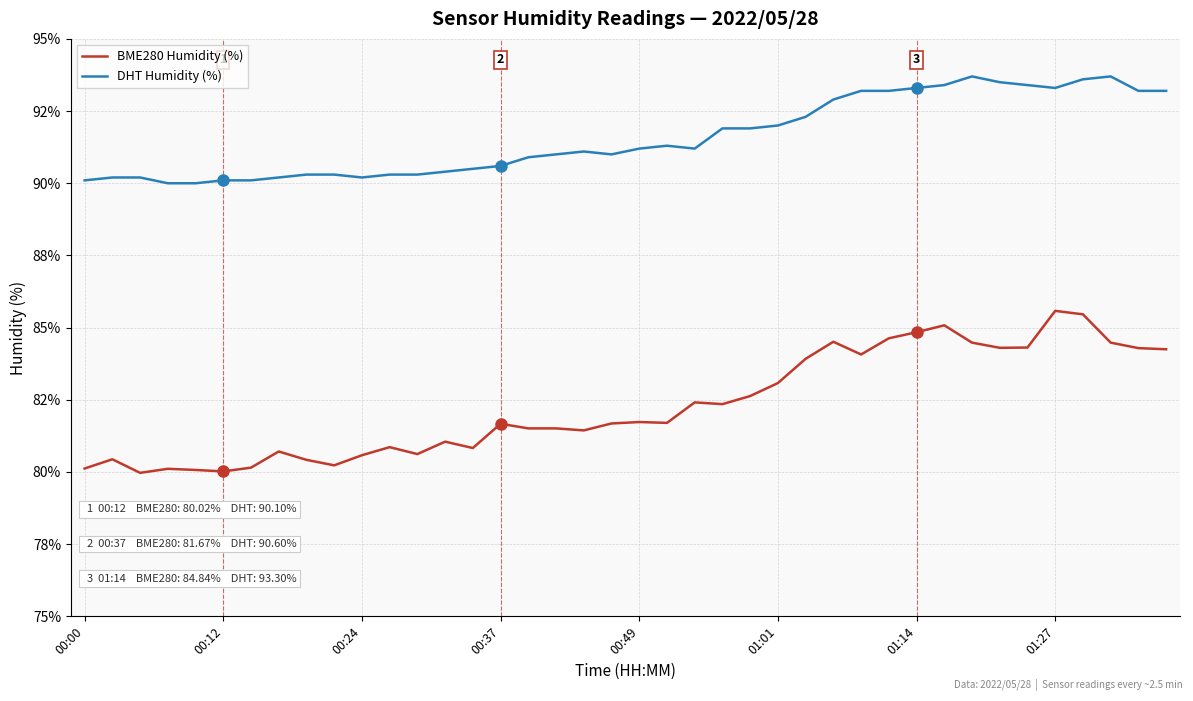

Does the chart display data point markers on the line(s)?

No